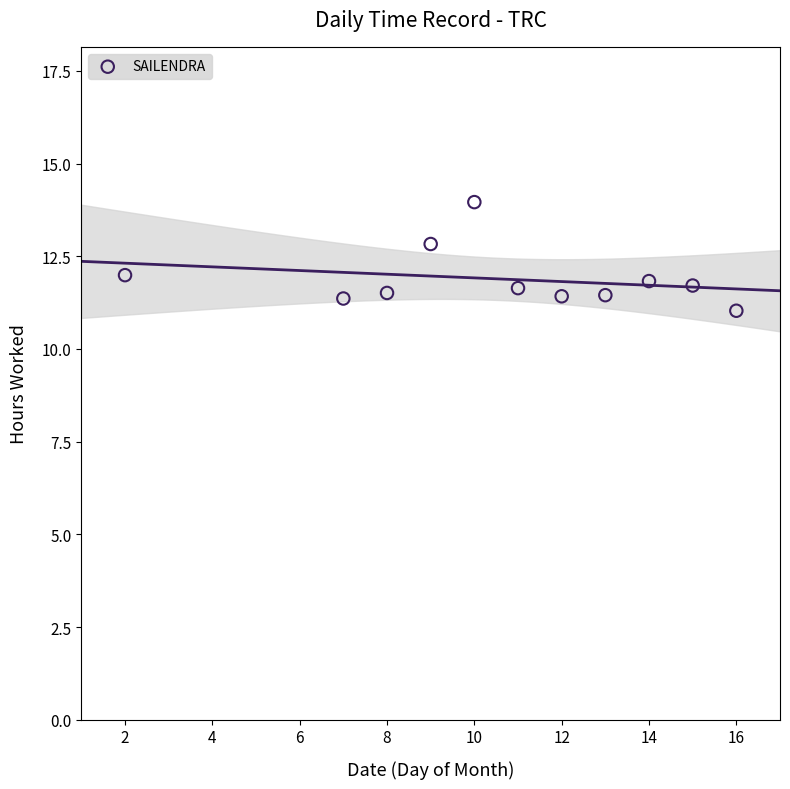

What is the range of X values (max minus min)?

14.0